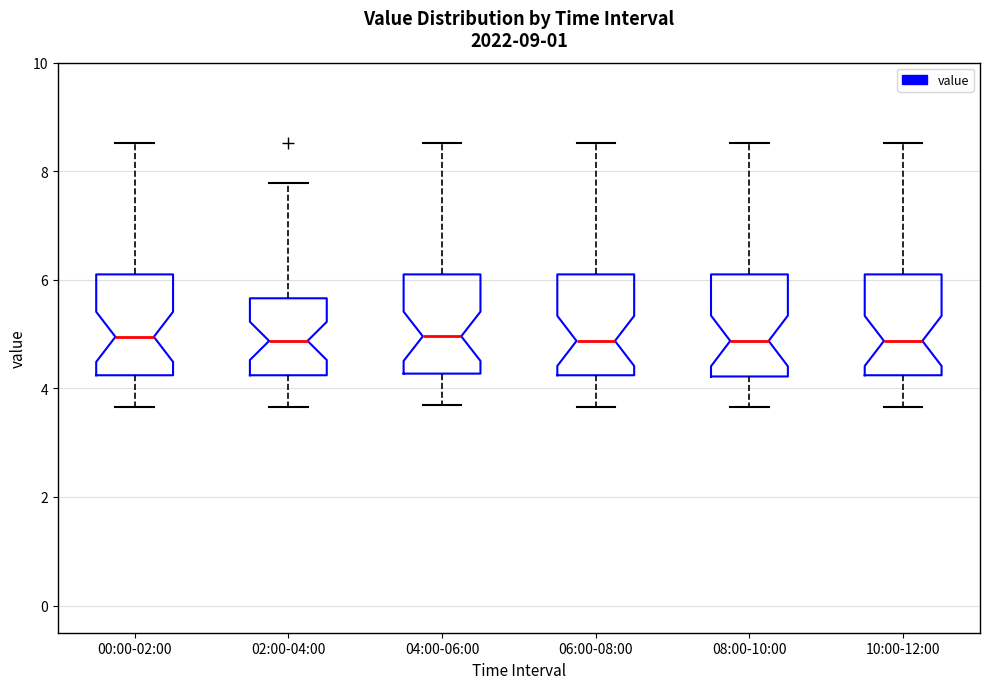

Where does the lower whisker of the box for 00:00-02:00 end on the y-axis? The values are not printed on the chart, so give them approximately, as read against the axis.

3.6